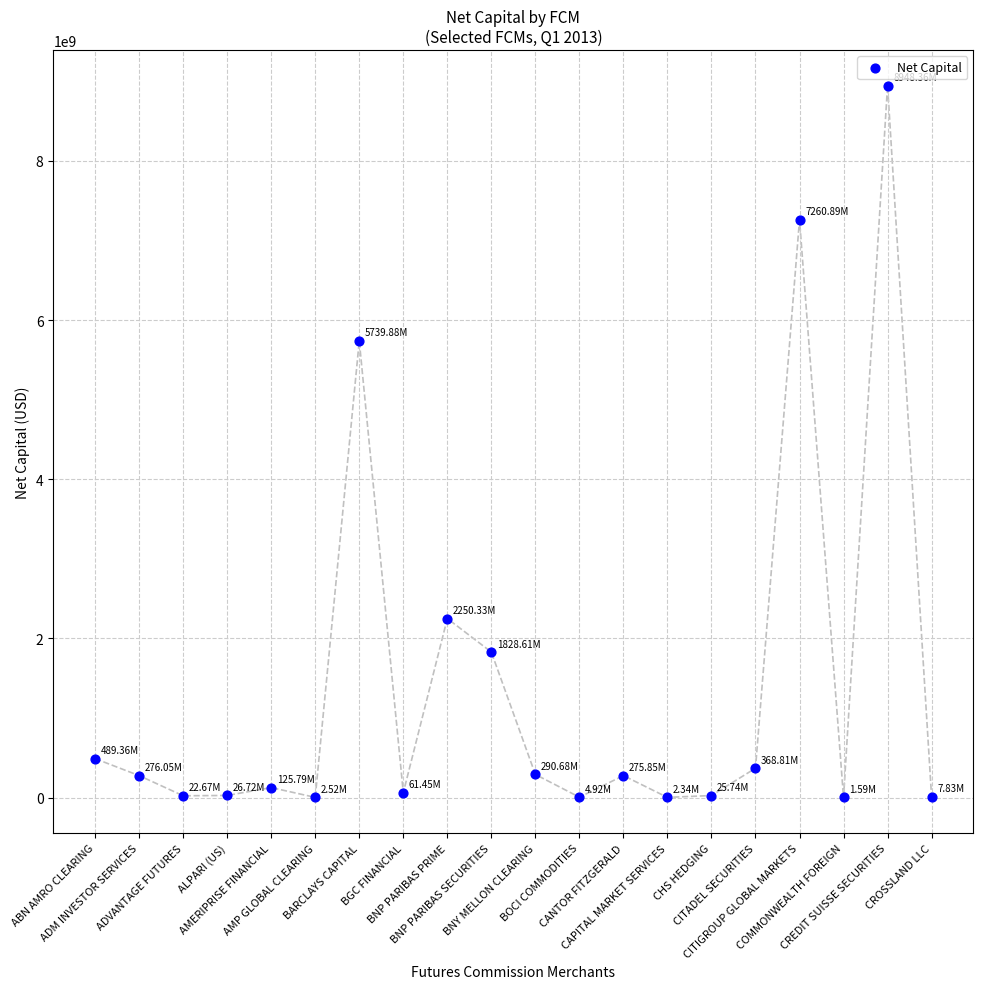

What is the range of Y values (max minus min)?

8946764688